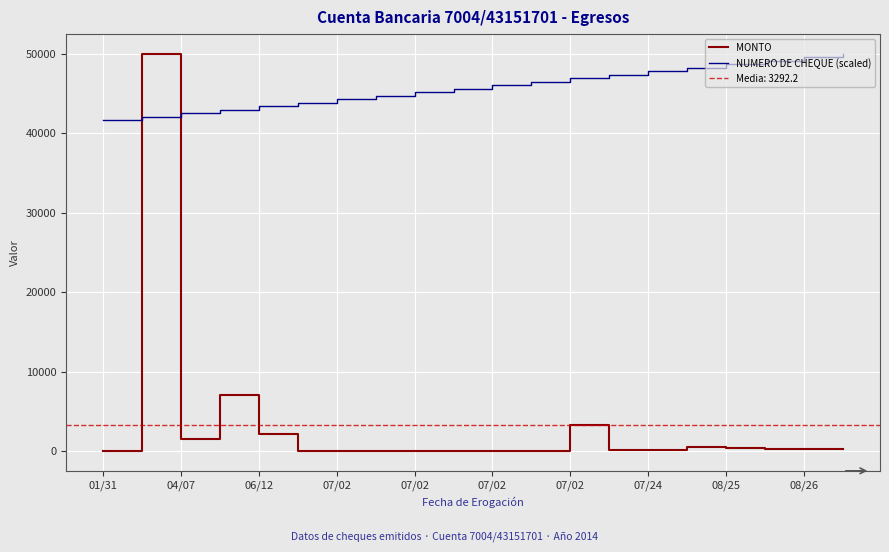

List the series in order of their peak value, highest first.

MONTO, NUMERO DE CHEQUE (scaled)